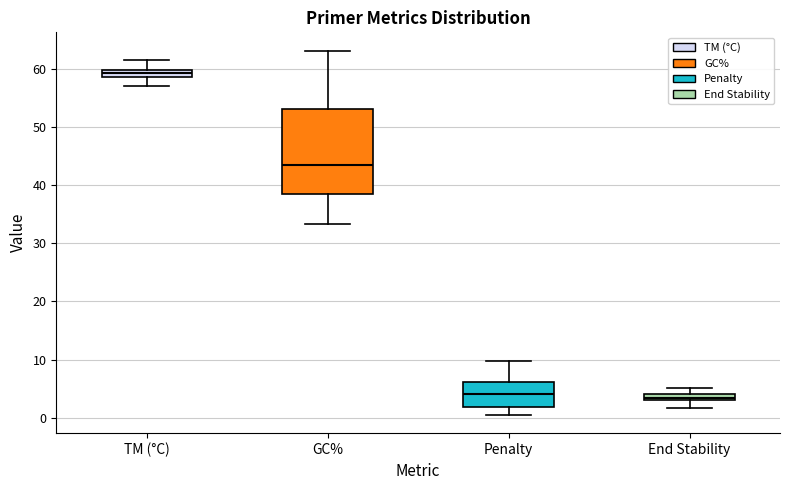

Comparing the boxes themselves (not the whiskers), which one is the tallest?

GC%